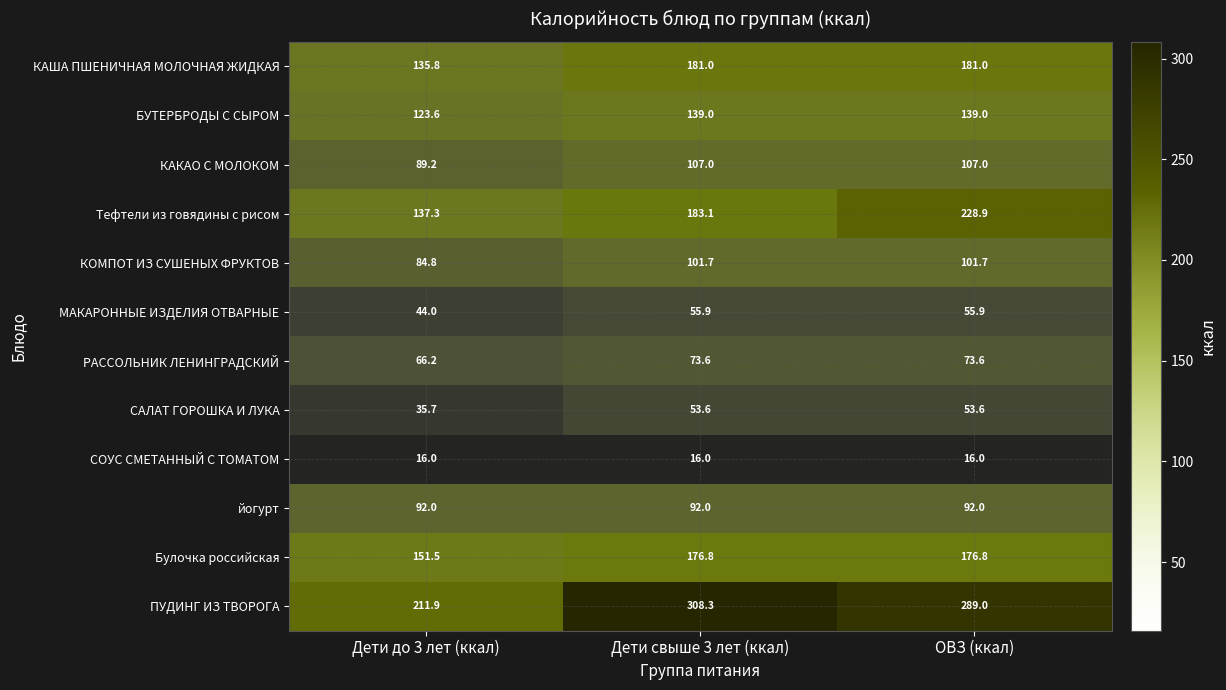

Which series has the largest total across all categories?

ПУДИНГ ИЗ ТВОРОГА